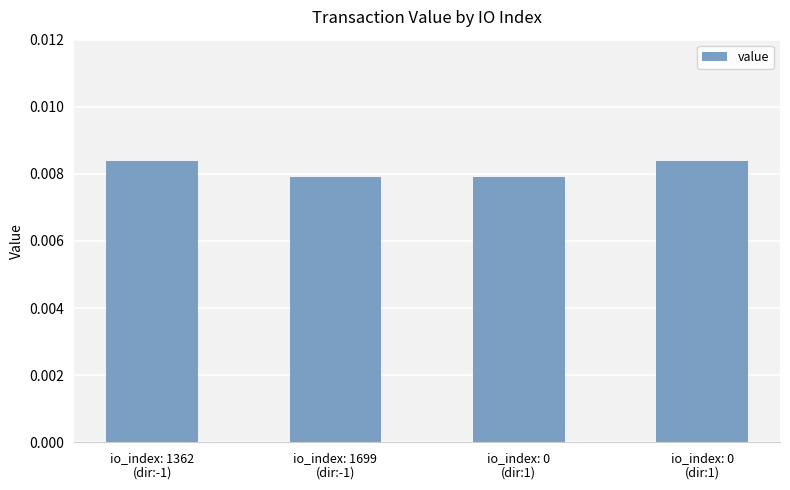

True or false: the data shows 0.0 at io_index: 0
(dir:1).

False